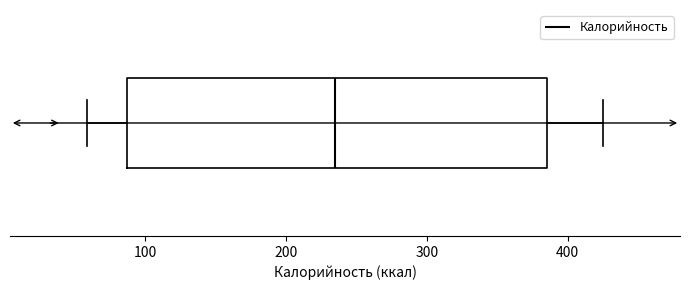

Read this box plot against the x-axis: the position of the median line, the range covered by the box, and the ends of both whiskers. The values are not printed on the chart, so give them approximately, as read against the axis.

median 240, box 90 to 390, whiskers 60 to 420